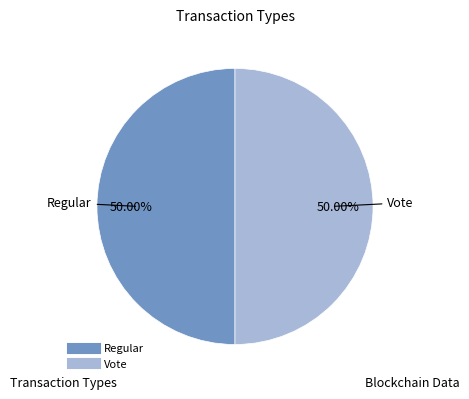

True or false: Regular accounts for 8% of the total.

False